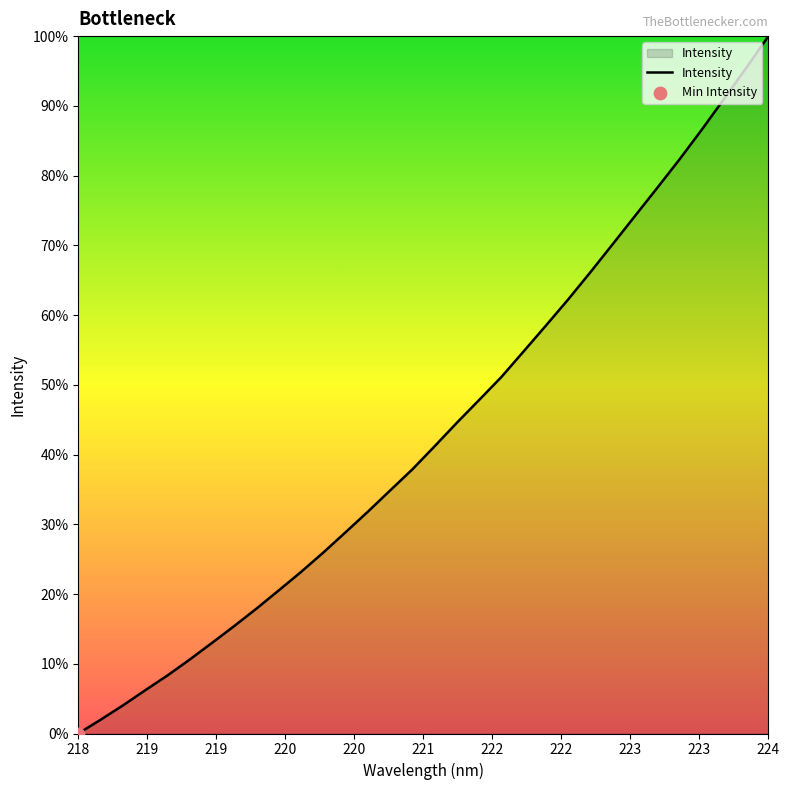

Does the chart have visible grid lines?

No